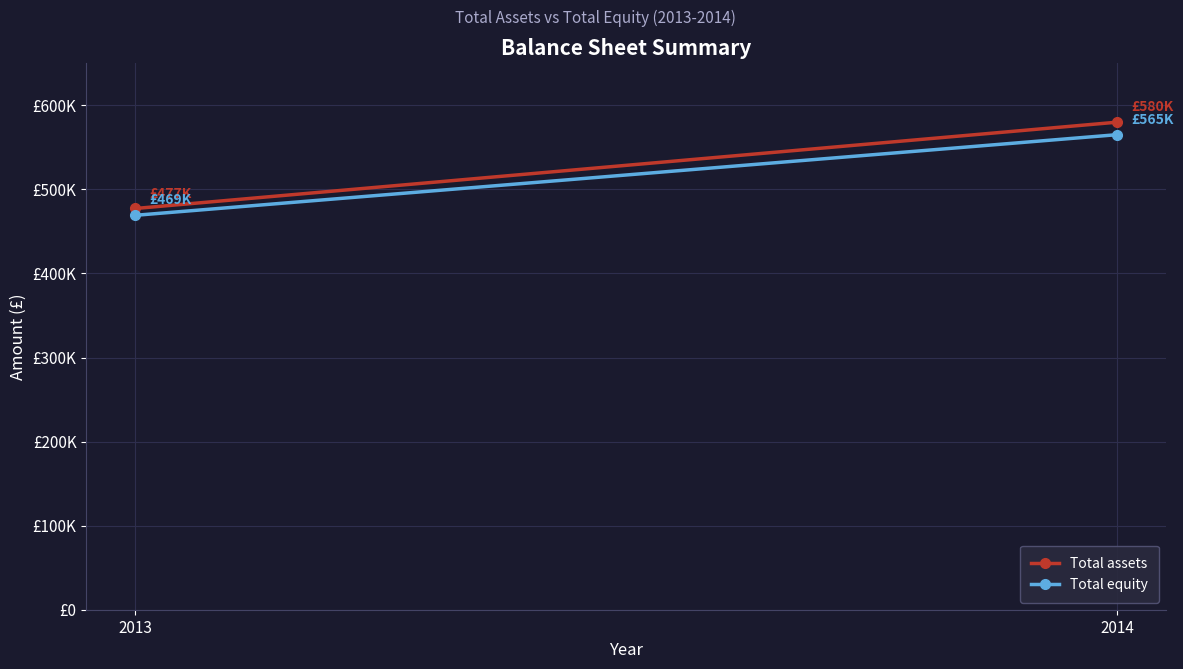

Count the number of data series in this chart.

2